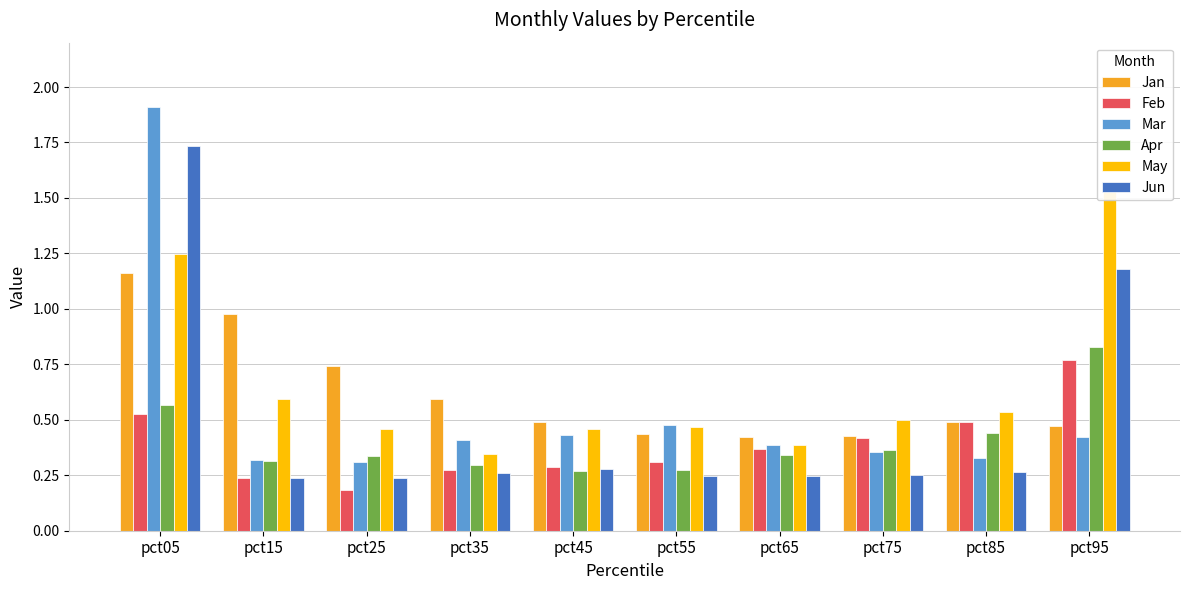

What is the difference between the Jan values at pct95 and pct15?

0.5